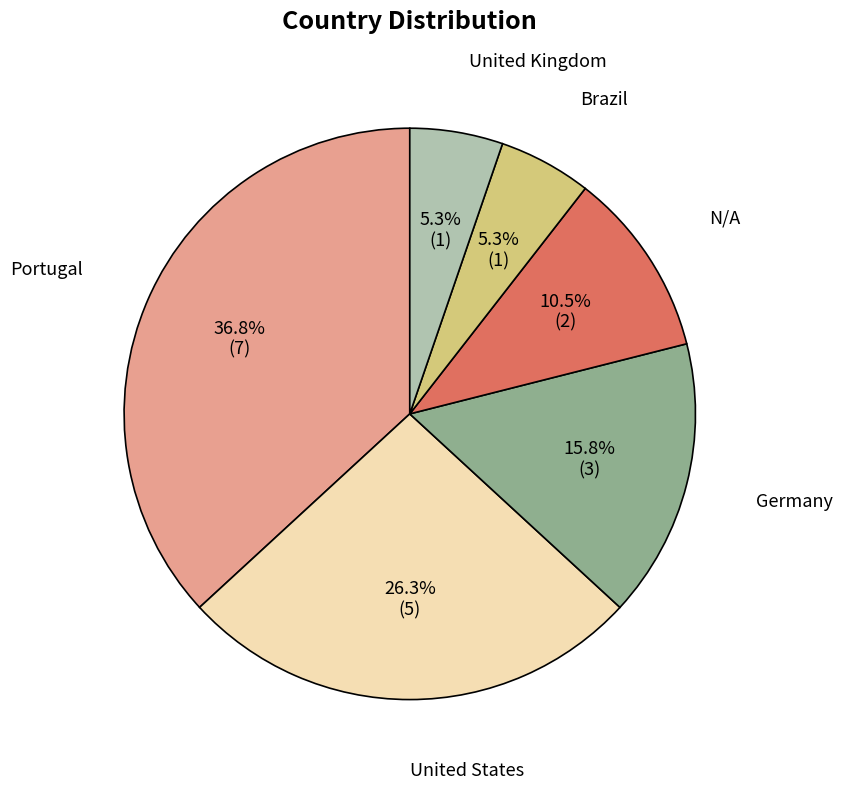

Is there a majority slice in this chart?

No